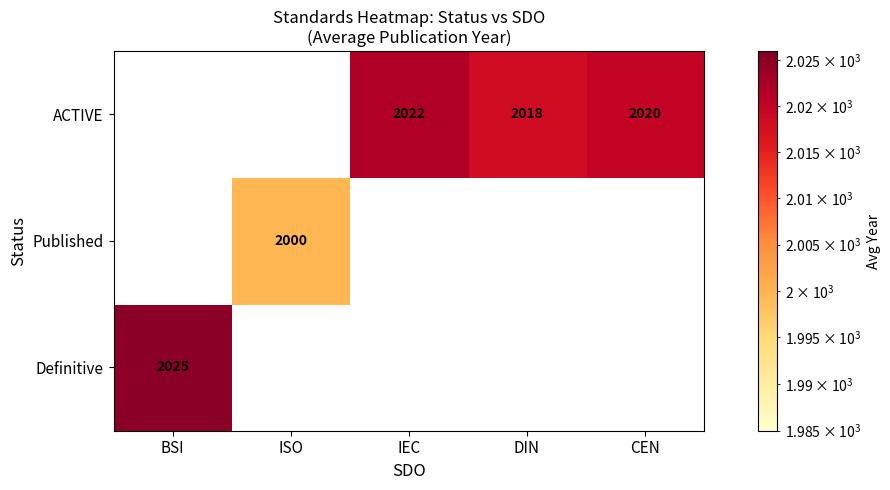

The value of ACTIVE at CEN is 603. True or false?

False